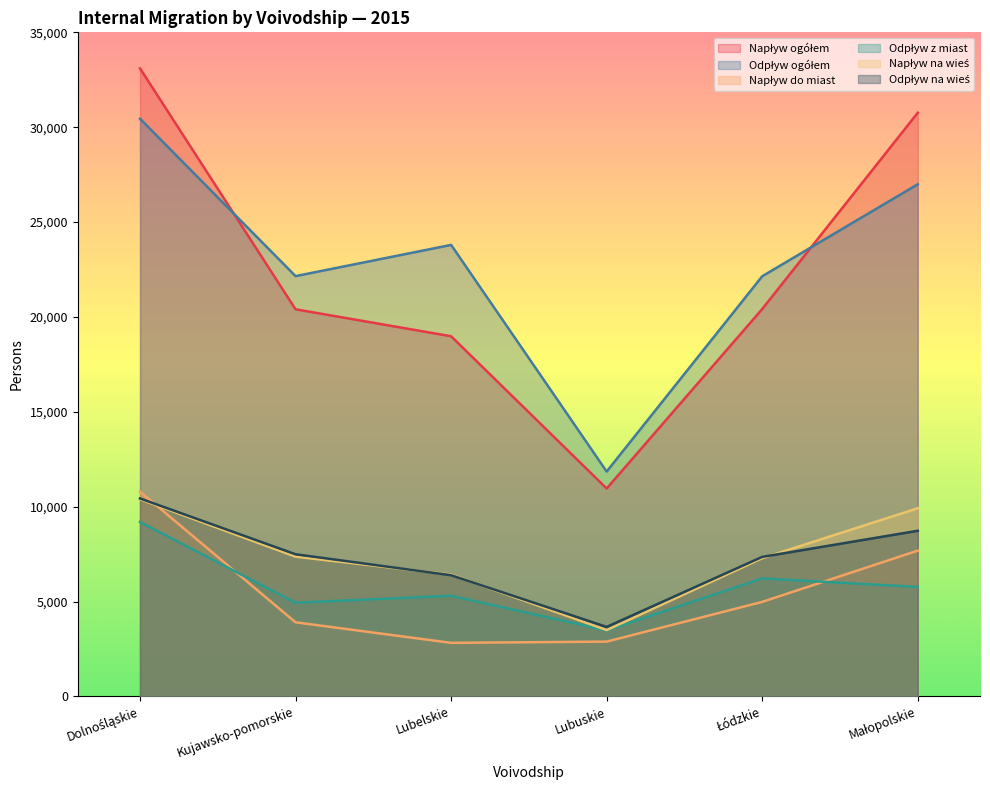

The Napływ na wieś series shows 10006 at Kujawsko-pomorskie. True or false?

False